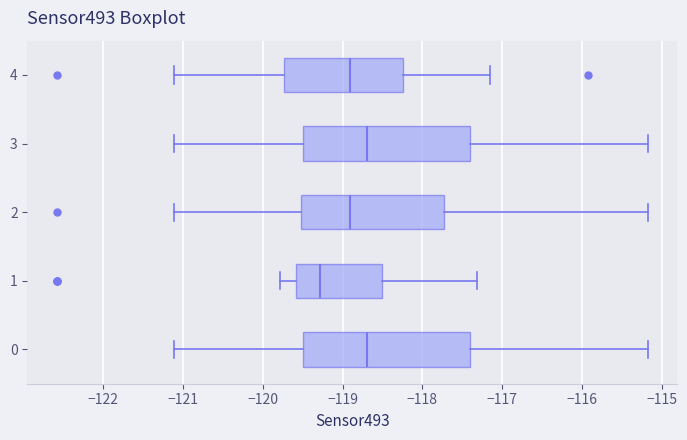

Which box's median line is the furthest to the left?

1